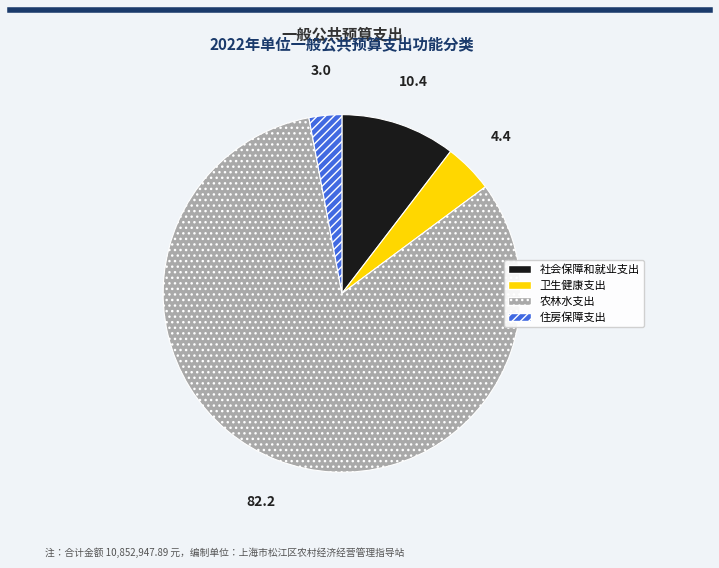

What is the largest slice in the pie chart?

农林水支出